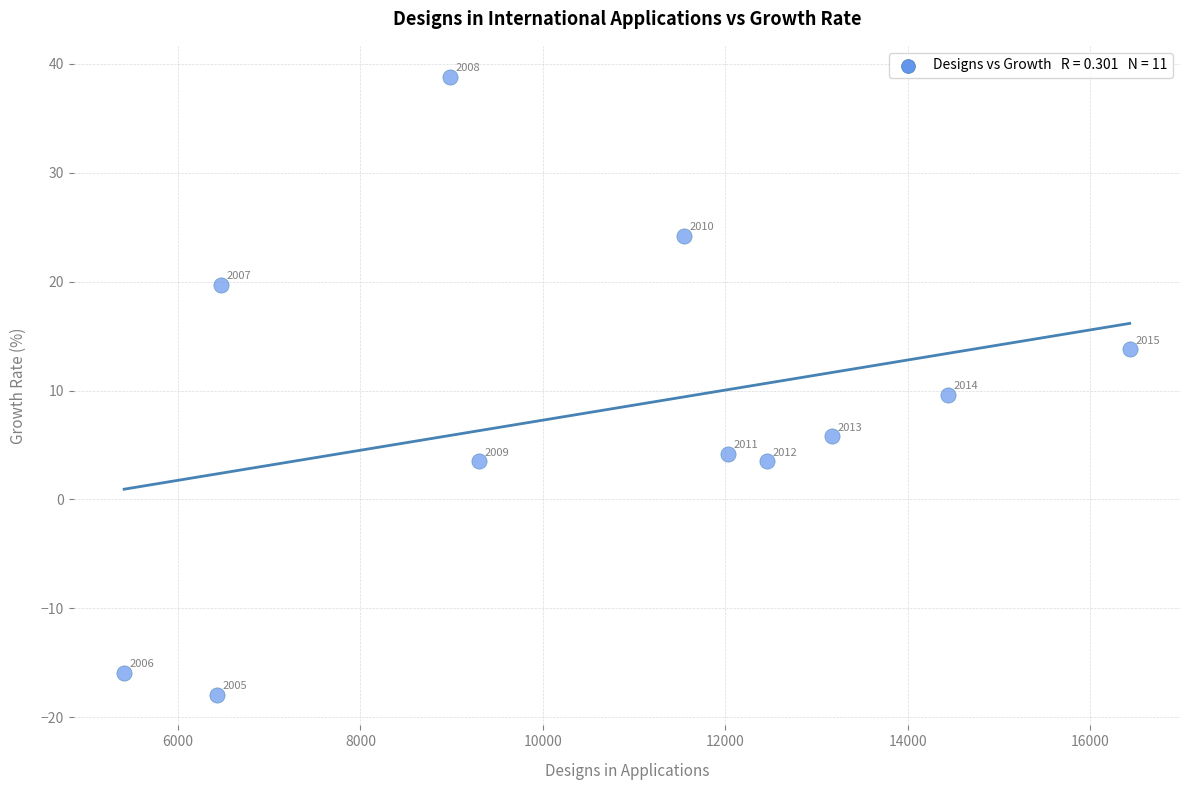

What Y value in the scatter plot is closest to 10?

9.6